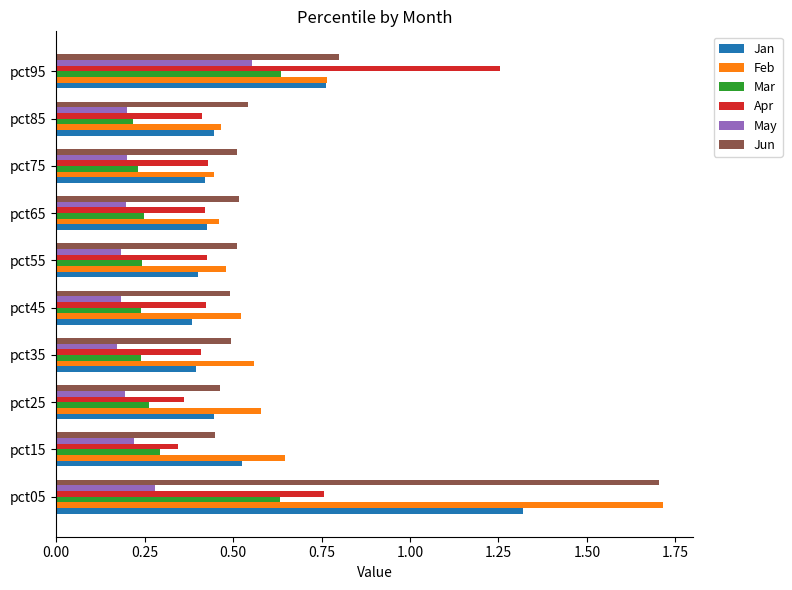

Count the May values in the range 0 to 1.

10